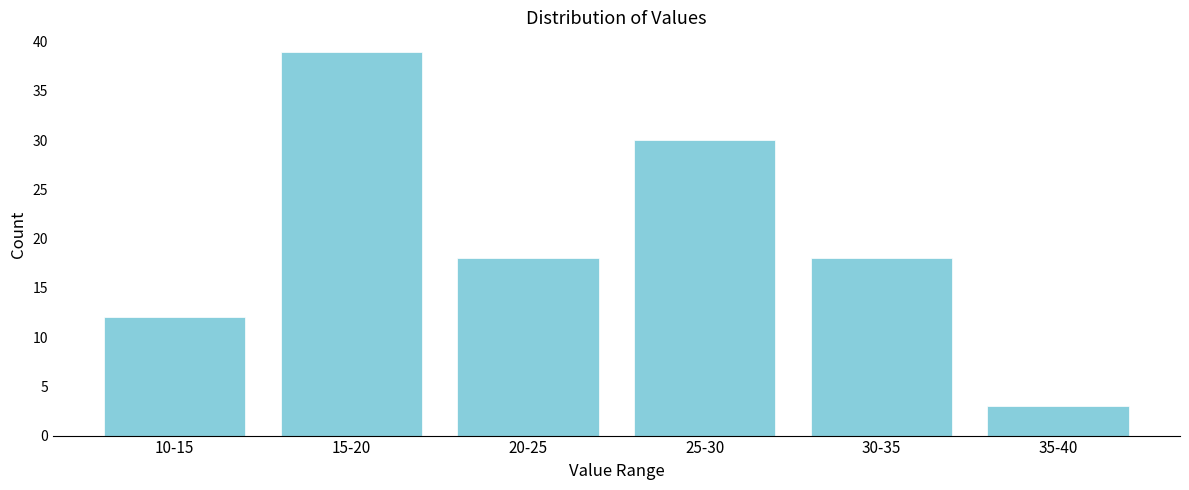

Reading right to left, list all the values displayed in this chart.

3	18	30	18	39	12